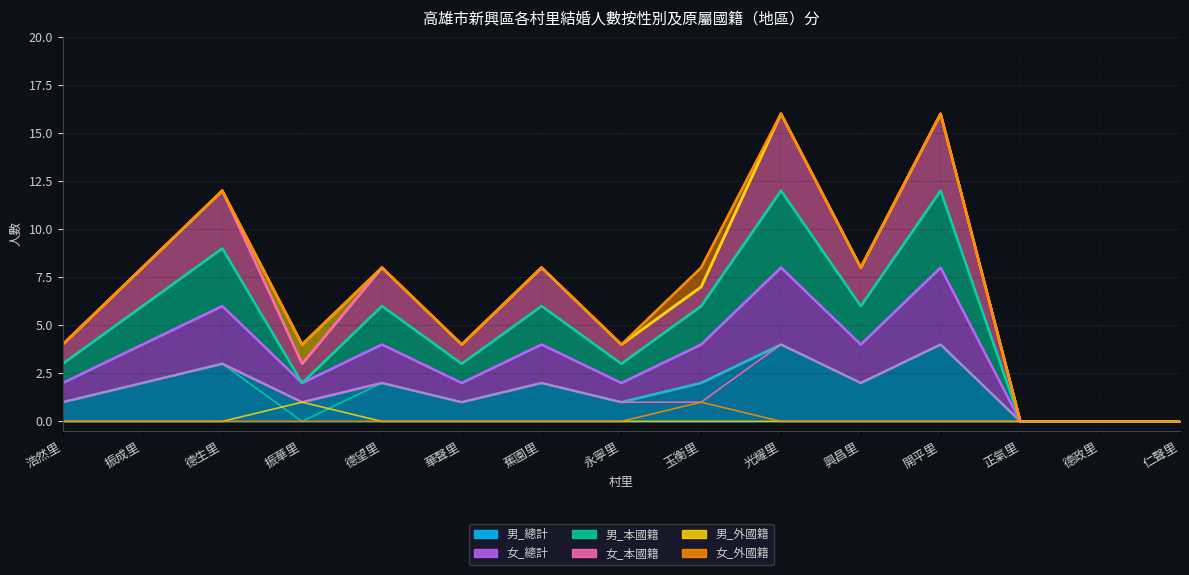

What is the difference between the second highest and minimum values in the 男_本國籍 series?

4